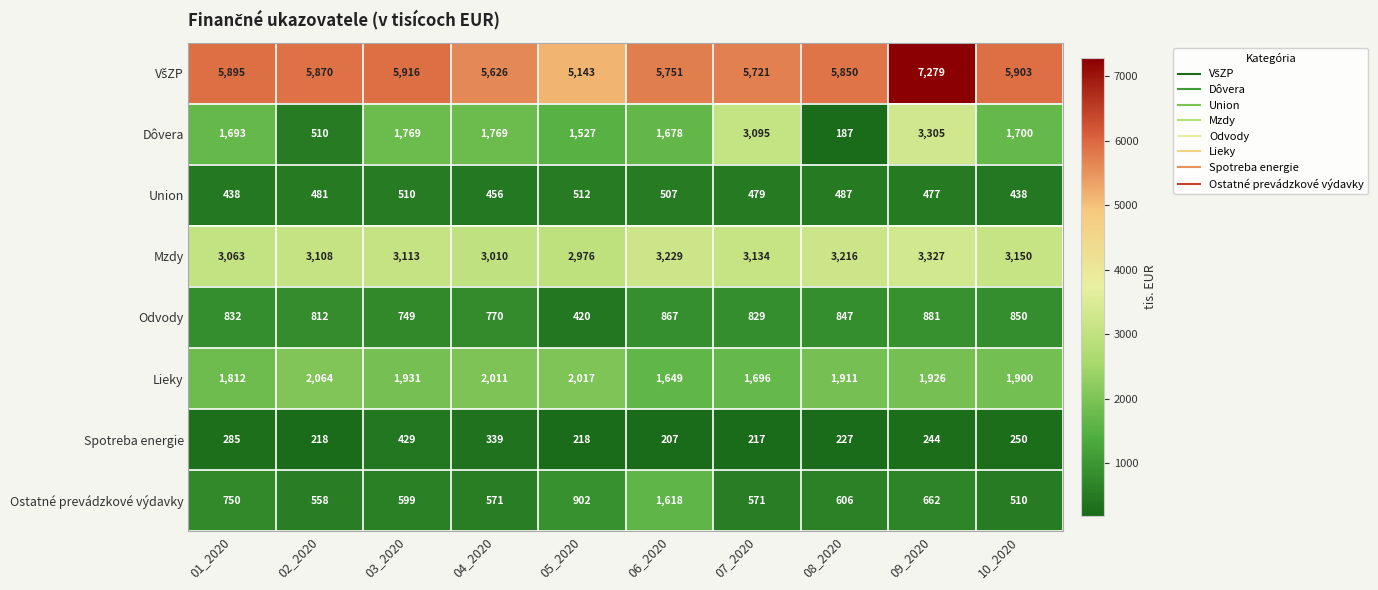

The value of Mzdy at 08_2020 is 3216. True or false?

True